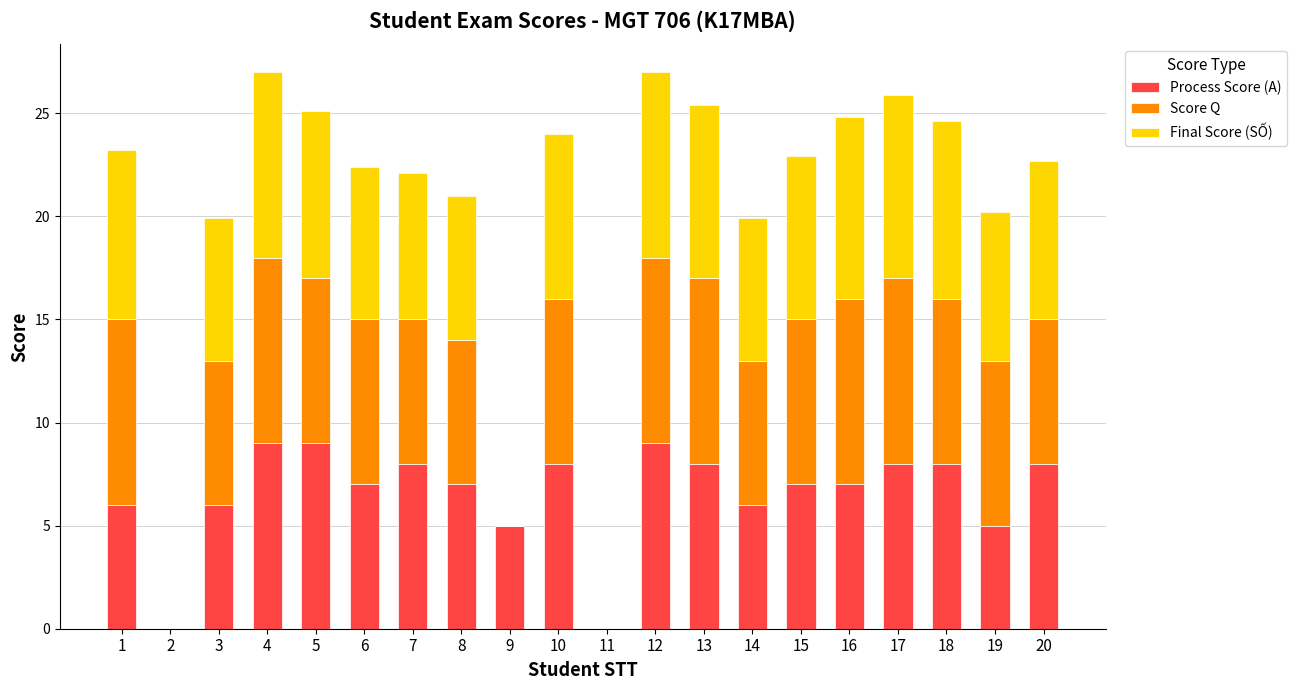

Is it true that Process Score (A) equals 2.6 at 16?

False